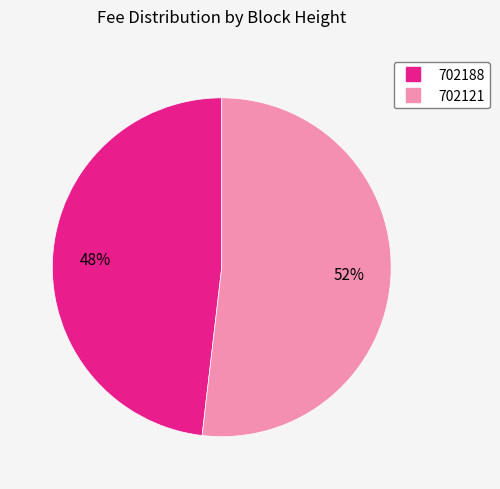

What percentage is the 702188 slice, to the nearest percent?

48%